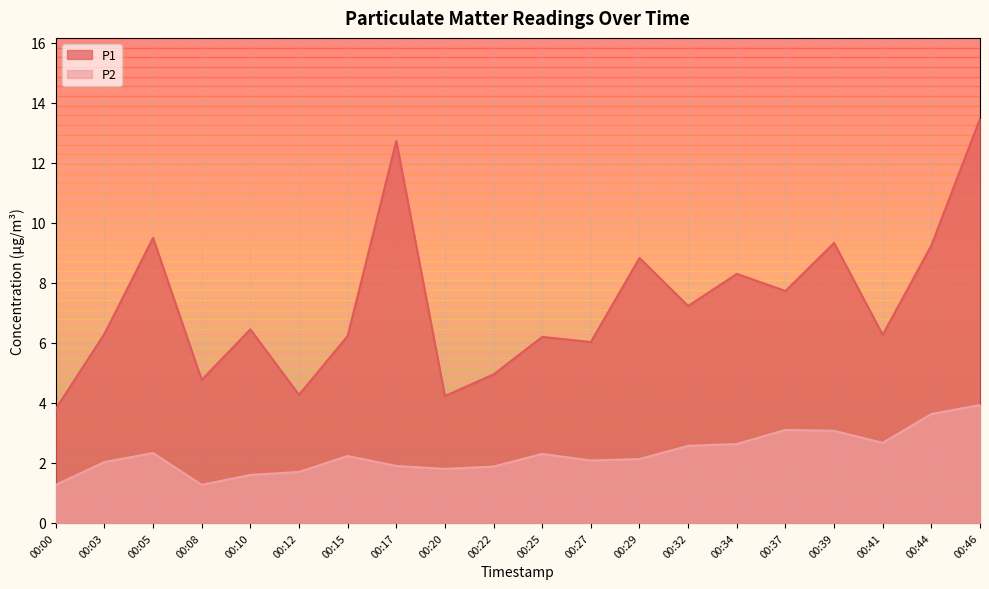

Which series has the largest range (max minus min)?

P1